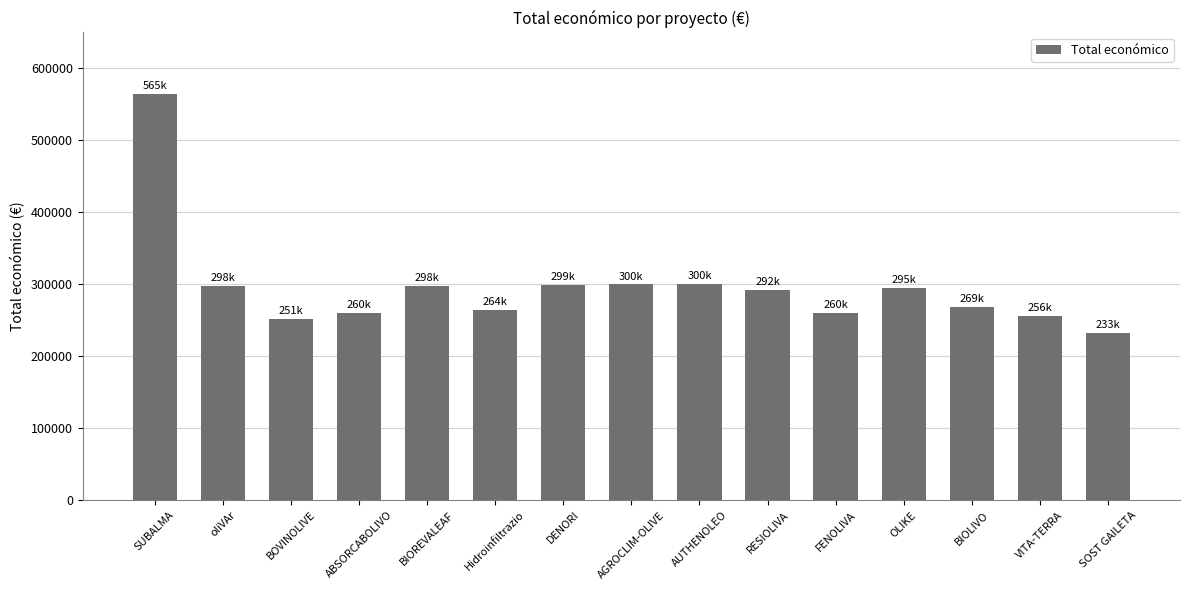

Does the chart contain any negative values?

No